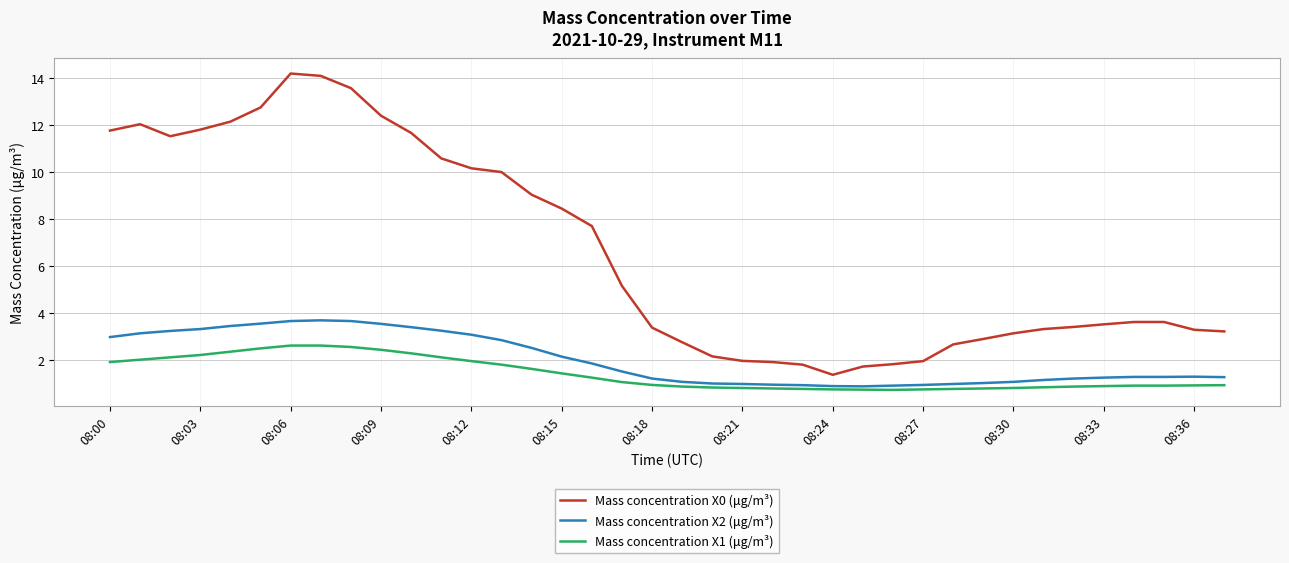

What is the minimum value shown in the chart?

0.8